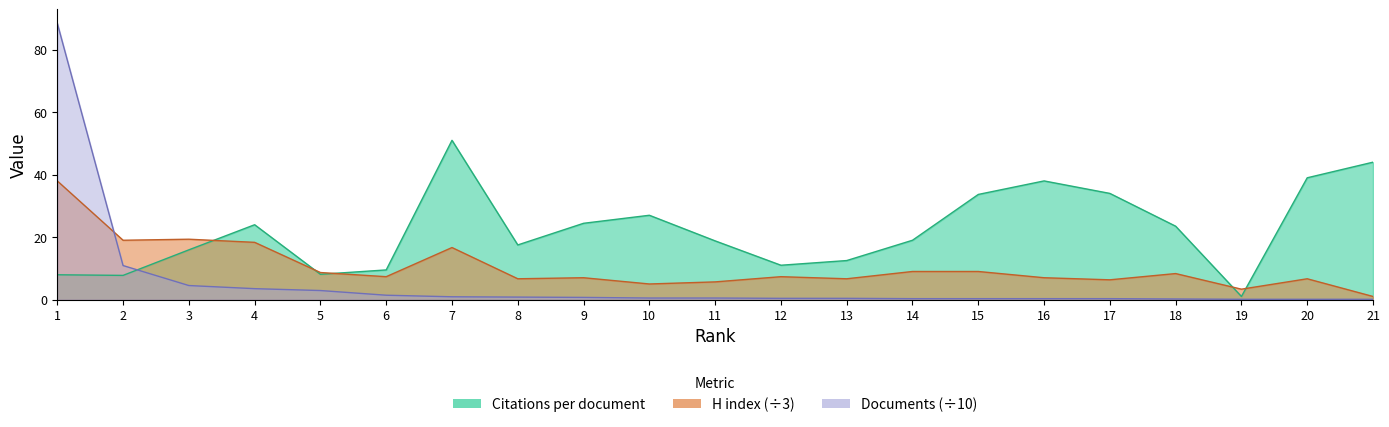

What is the minimum value for Documents?

0.1